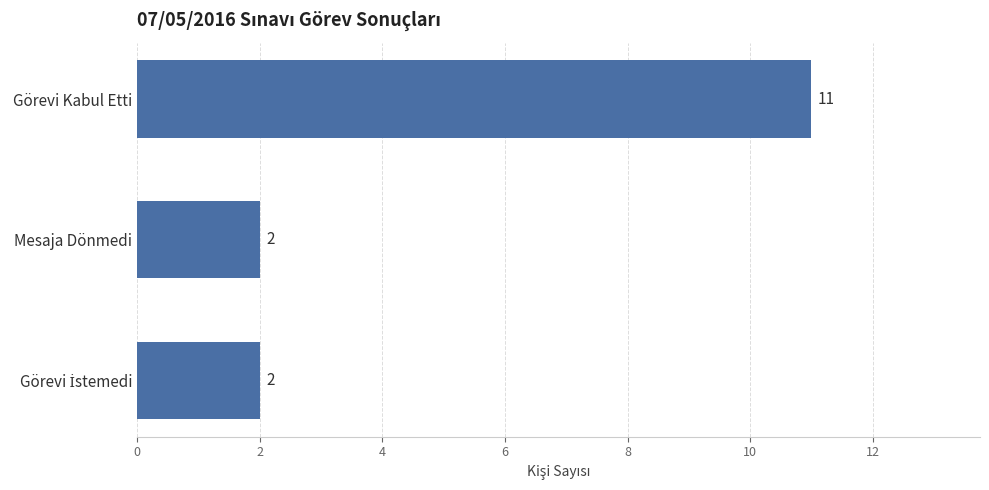

How many bars are there in total?

3